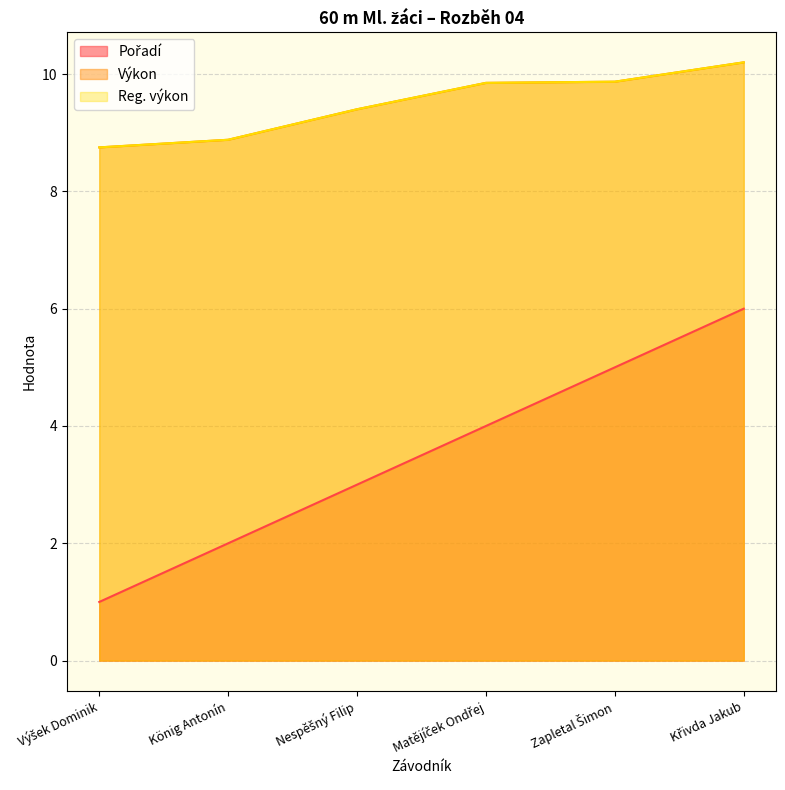

How many data points in Pořadí are above 4?

2